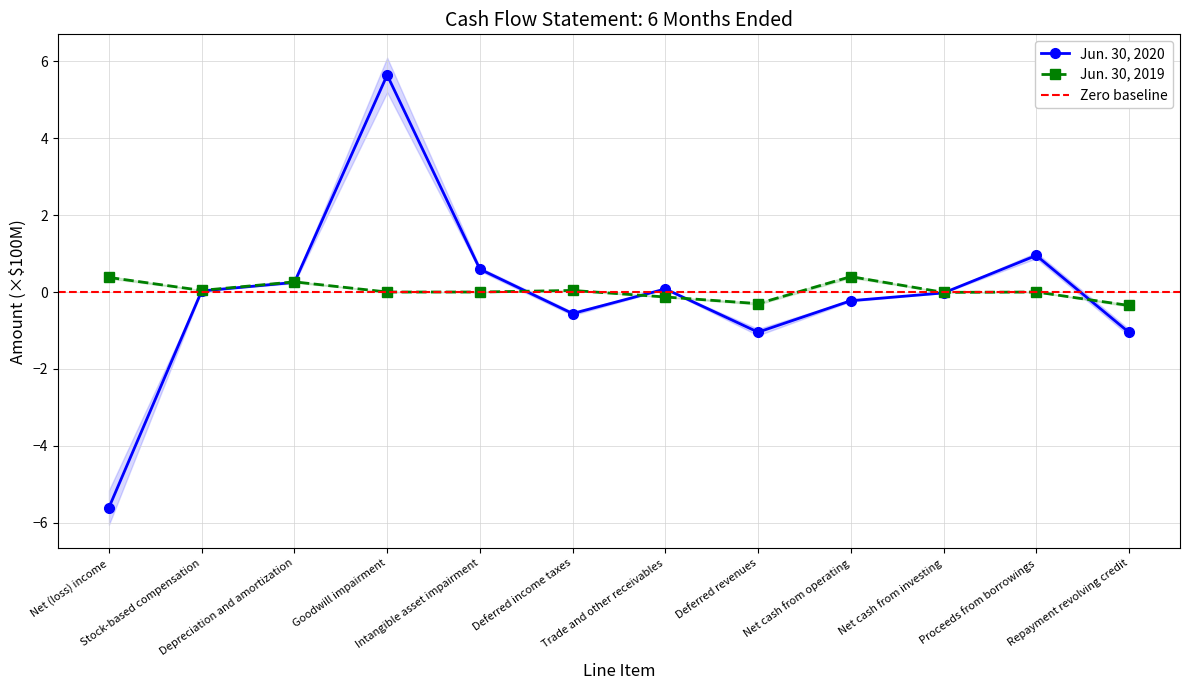

What is the maximum value for Jun. 30, 2019?

0.4